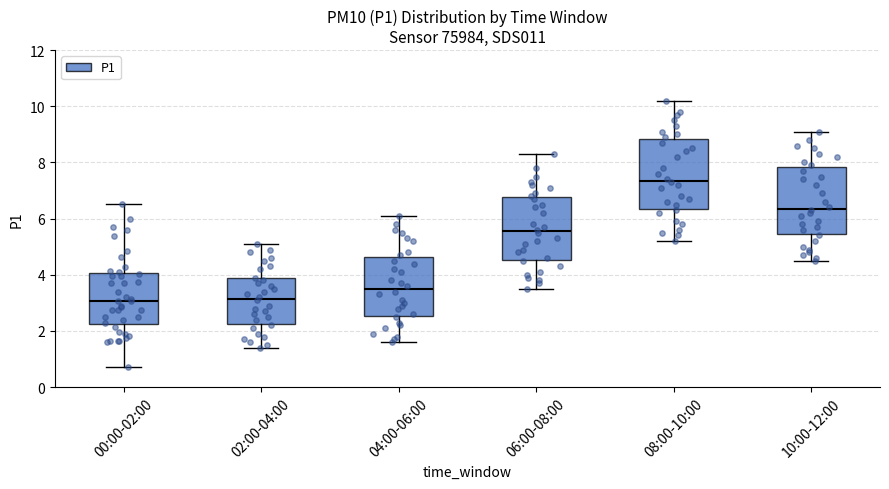

Reading left to right, read every box against the y-axis: the position of its median line, the range the box covers, and the ends of its whiskers. The values are not printed on the chart, so give them approximately, as read against the axis.

00:00-02:00: median 3.0, box 2.2 to 4.0, whiskers 0.8 to 6.6
02:00-04:00: median 3.2, box 2.2 to 3.8, whiskers 1.4 to 5.2
04:00-06:00: median 3.6, box 2.6 to 4.6, whiskers 1.6 to 6.2
06:00-08:00: median 5.6, box 4.6 to 6.8, whiskers 3.6 to 8.4
08:00-10:00: median 7.4, box 6.4 to 8.8, whiskers 5.2 to 10.2
10:00-12:00: median 6.4, box 5.4 to 7.8, whiskers 4.6 to 9.2